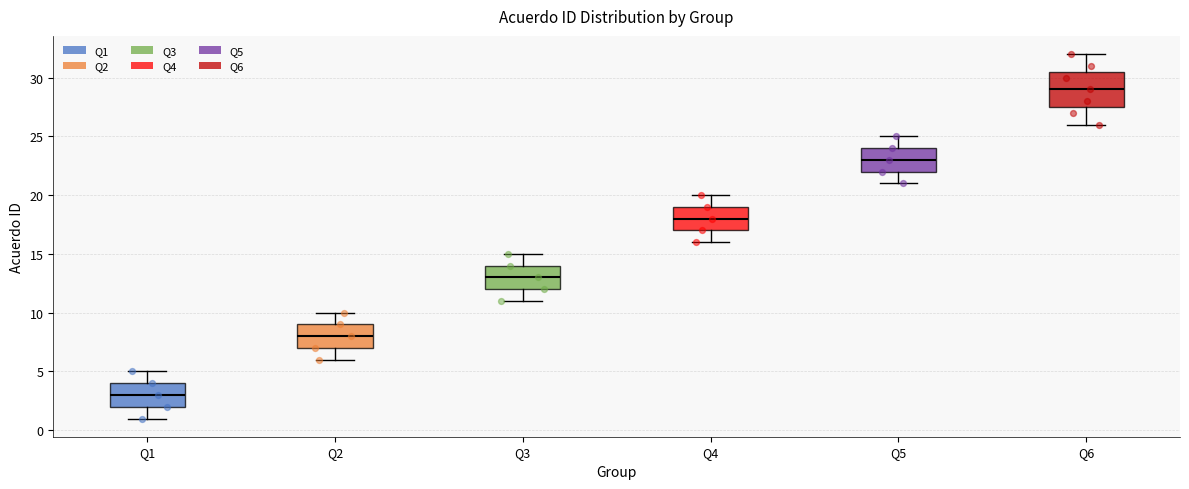

Reading left to right, read every box against the y-axis: the position of its median line, the range the box covers, and the ends of its whiskers. The values are not printed on the chart, so give them approximately, as read against the axis.

Q1: median 3.0, box 2.0 to 4.0, whiskers 1.0 to 5.0
Q2: median 8.0, box 7.0 to 9.0, whiskers 6.0 to 10.0
Q3: median 13.0, box 12.0 to 14.0, whiskers 11.0 to 15.0
Q4: median 18.0, box 17.0 to 19.0, whiskers 16.0 to 20.0
Q5: median 23.0, box 22.0 to 24.0, whiskers 21.0 to 25.0
Q6: median 29.0, box 27.5 to 30.5, whiskers 26.0 to 32.0